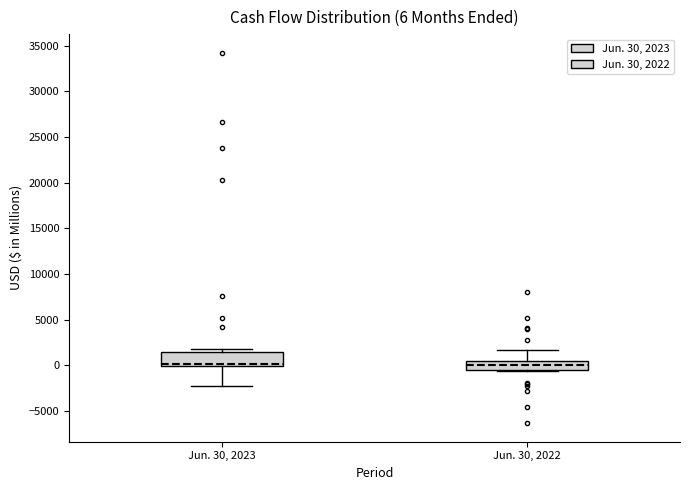

Which box is the tallest, from its lower edge to its upper edge?

Jun. 30, 2023